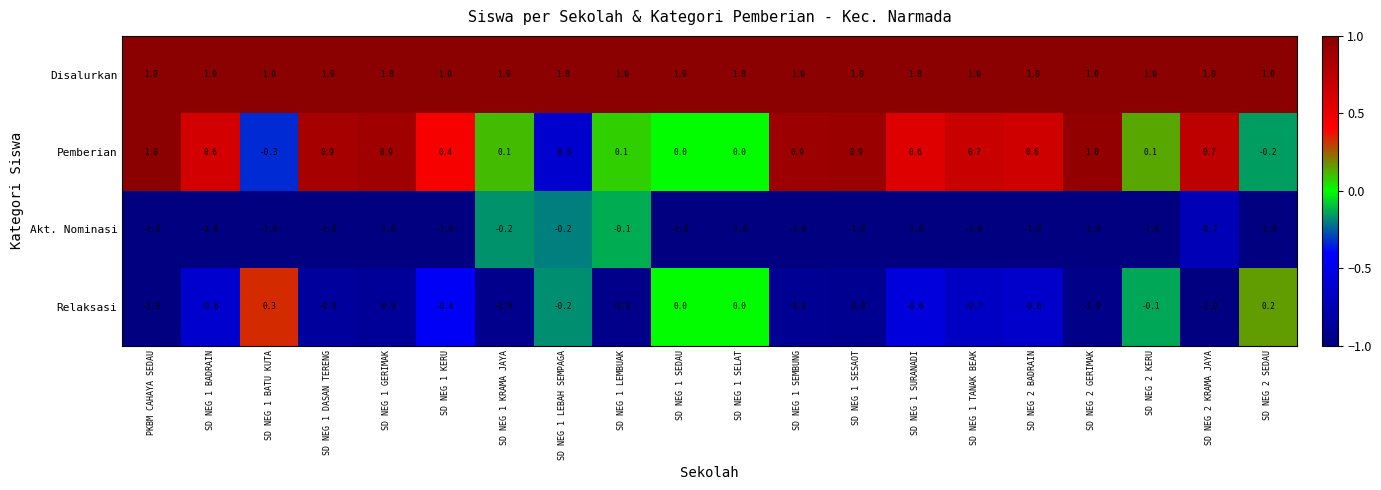

Count the number of categories in the chart.

20